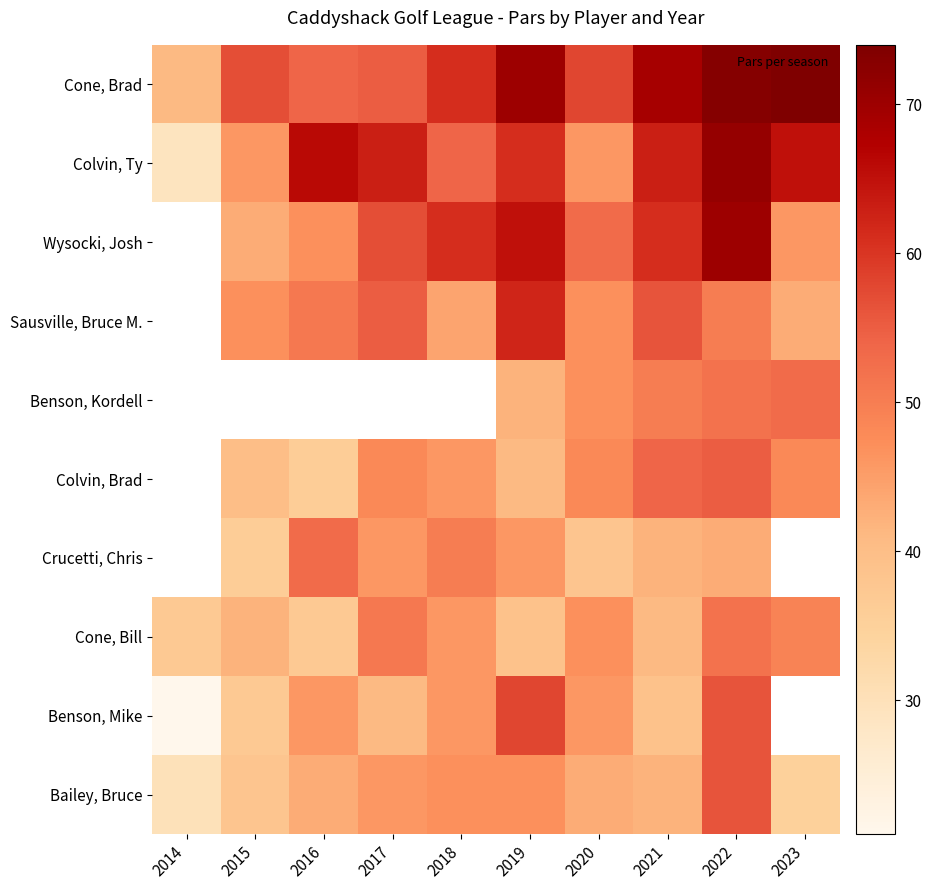

True or false: Wysocki, Josh has a value of 70.0 at 2022.

True